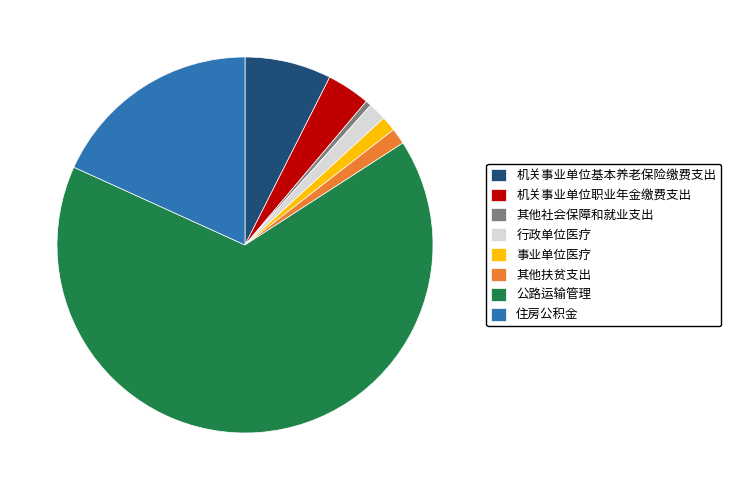

True or false: 住房公积金 accounts for 18% of the total.

True